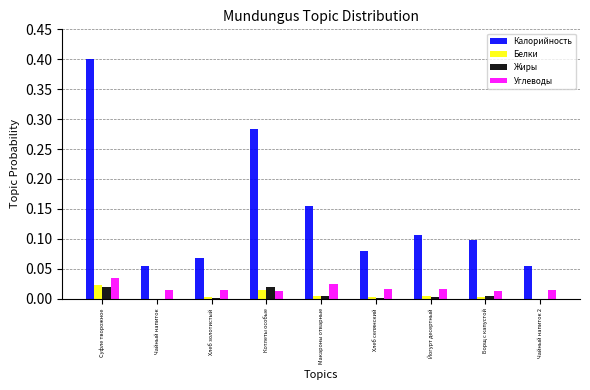

How many groups of bars are there?

9